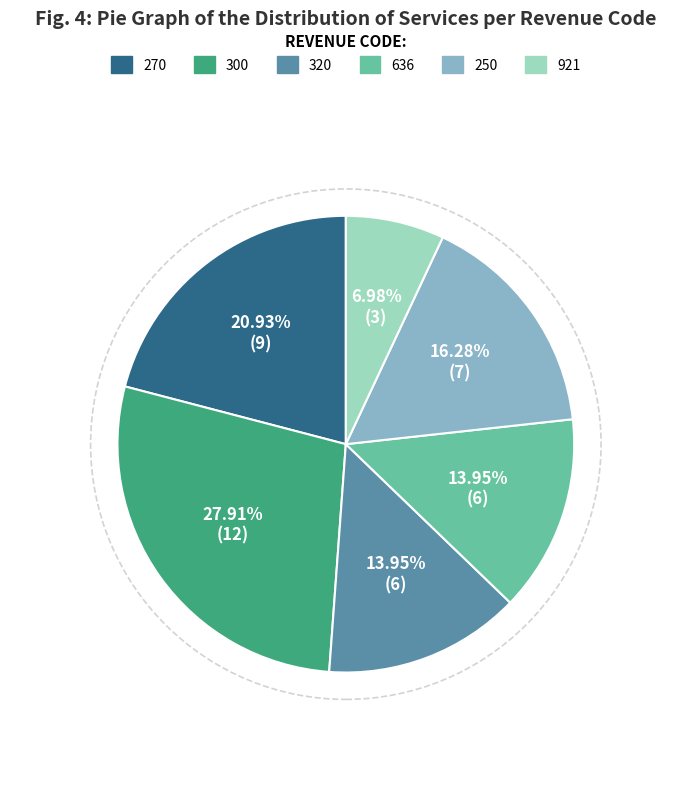

What percentage is the 921 slice, to the nearest percent?

7%